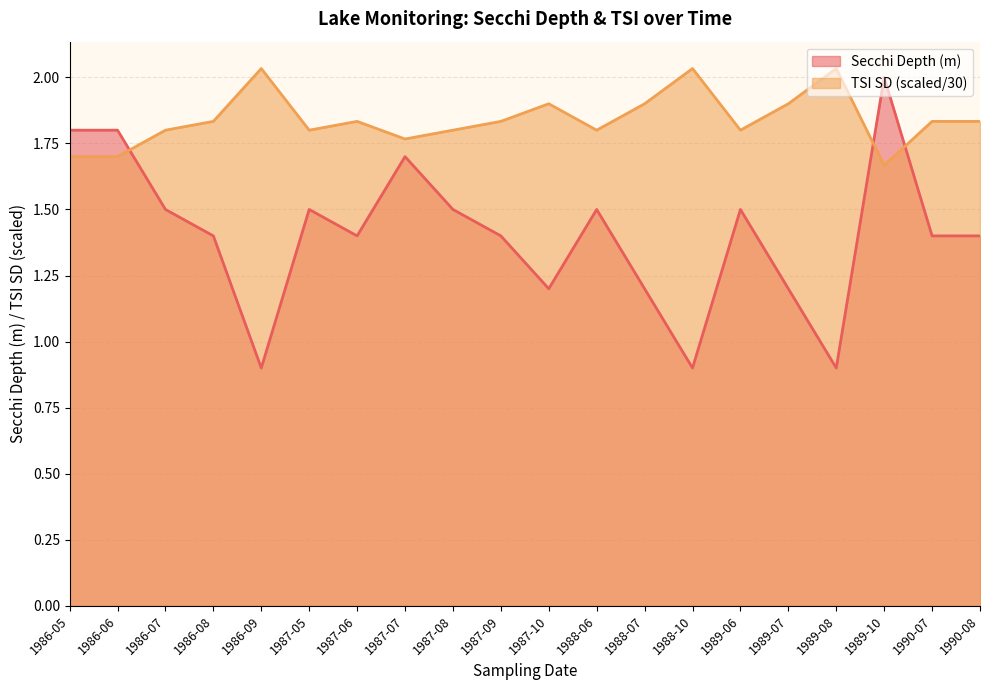

What is the approximate value of Secchi at 1986-07?

1.5